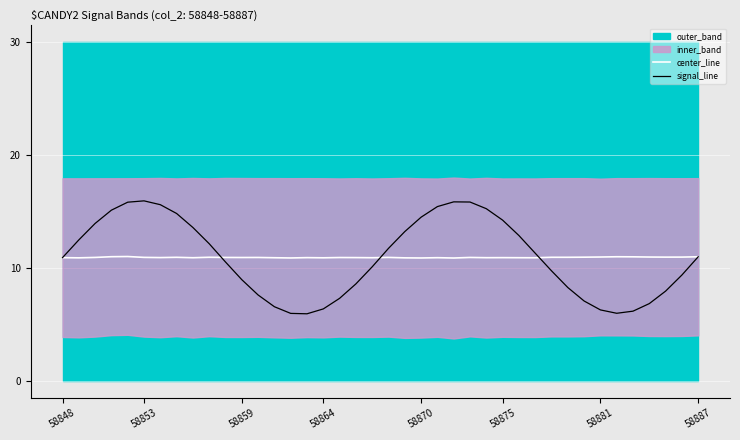

True or false: signal_line has a value of 5.7 at 58875.

False